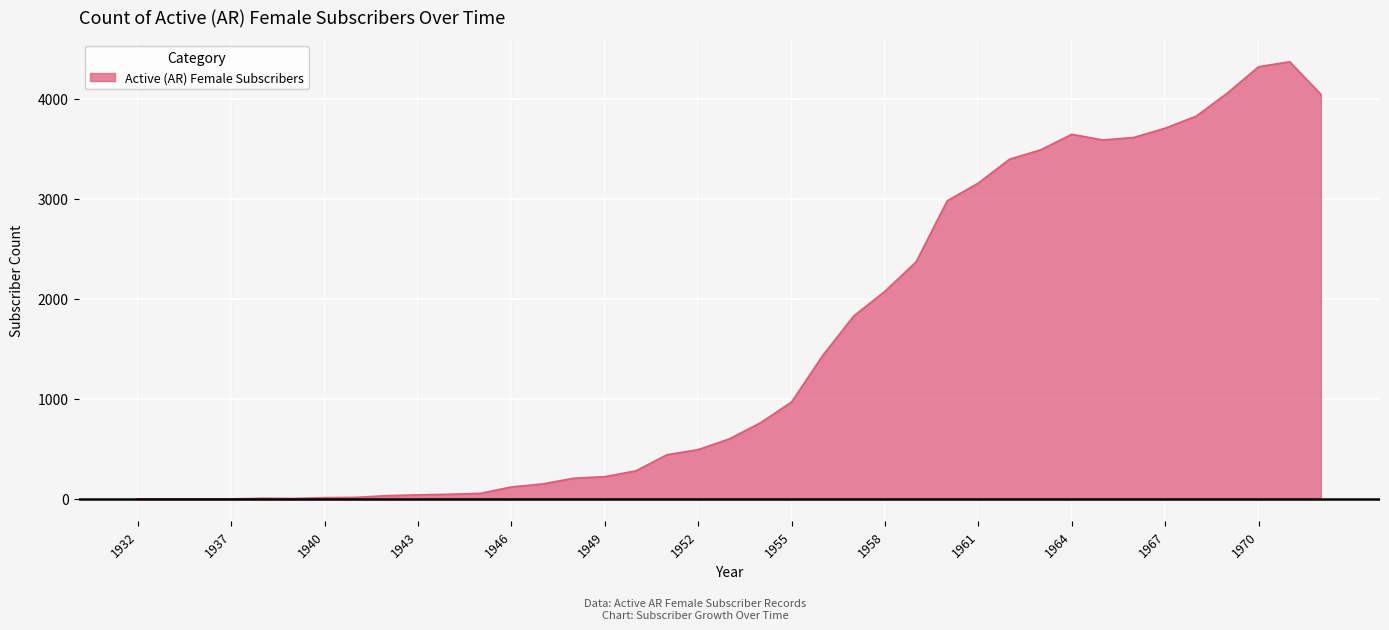

What is the difference between the maximum and minimum values?

4367